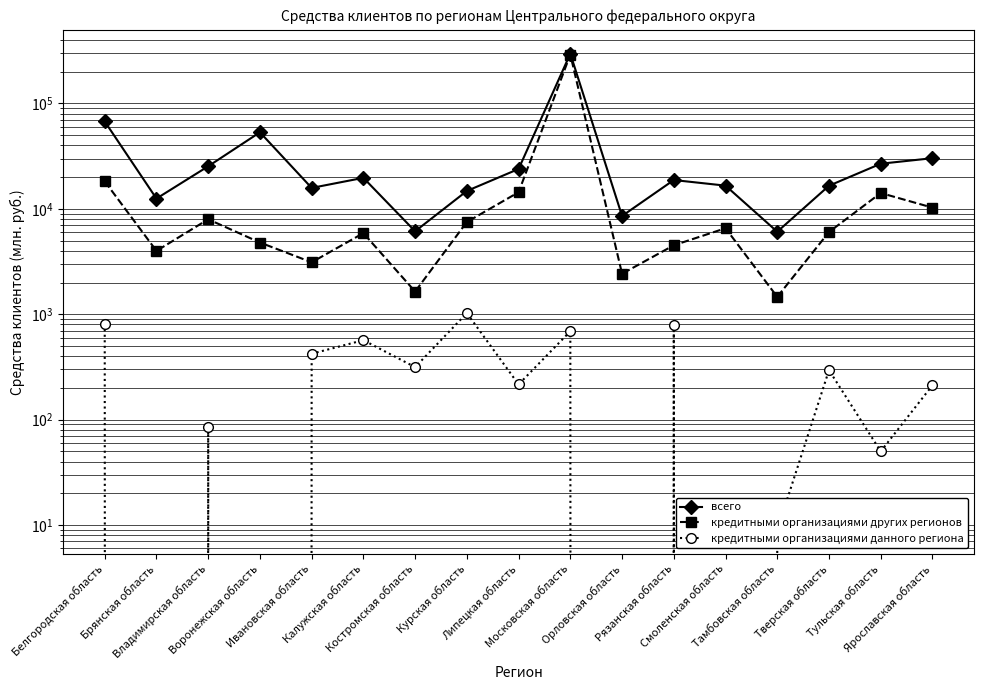

At which category does всего reach its first local valley?

Брянская область